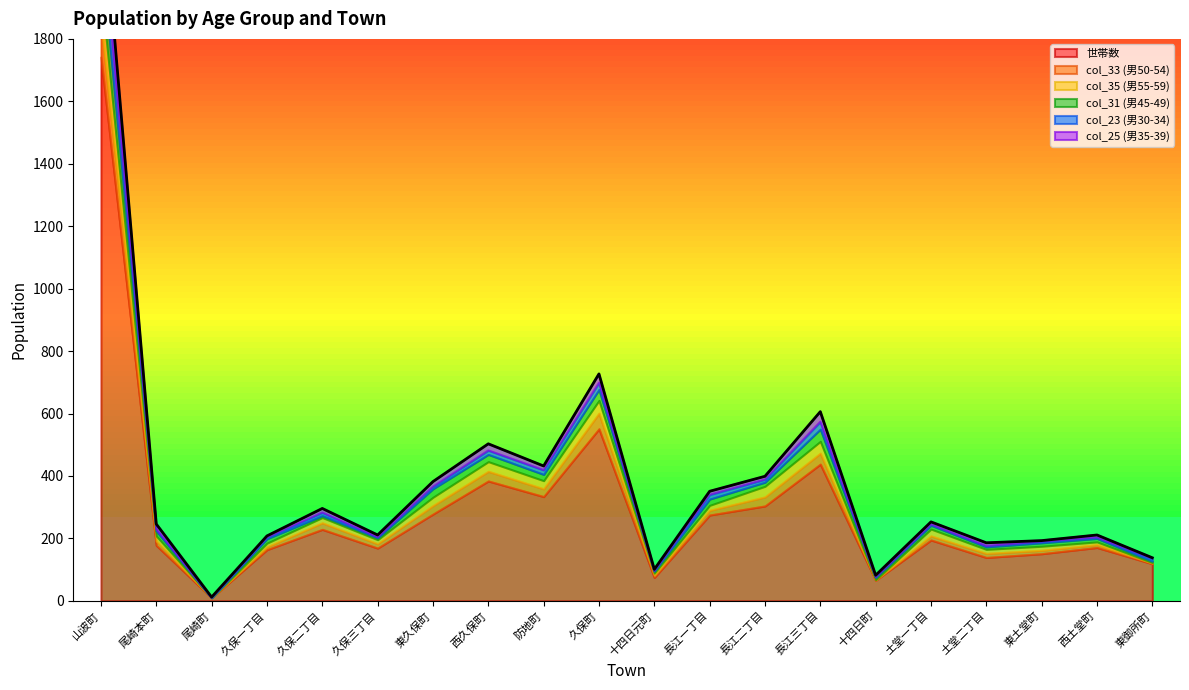

Is it true that col_33 (男50-54) equals 47 at 西久保町?

False